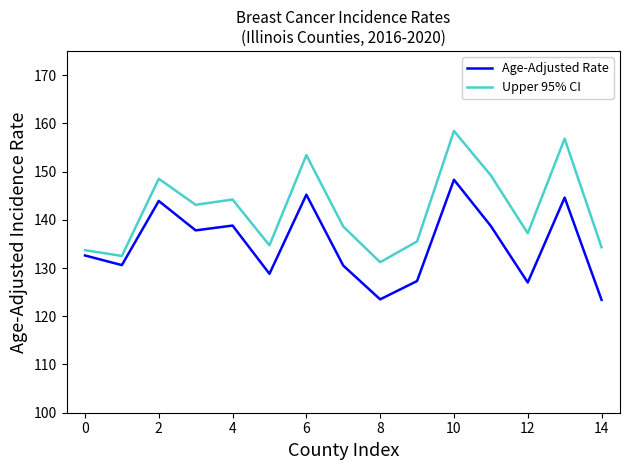

Rank the series by their average value, from highest to lowest.

Upper 95% CI, Age-Adjusted Rate